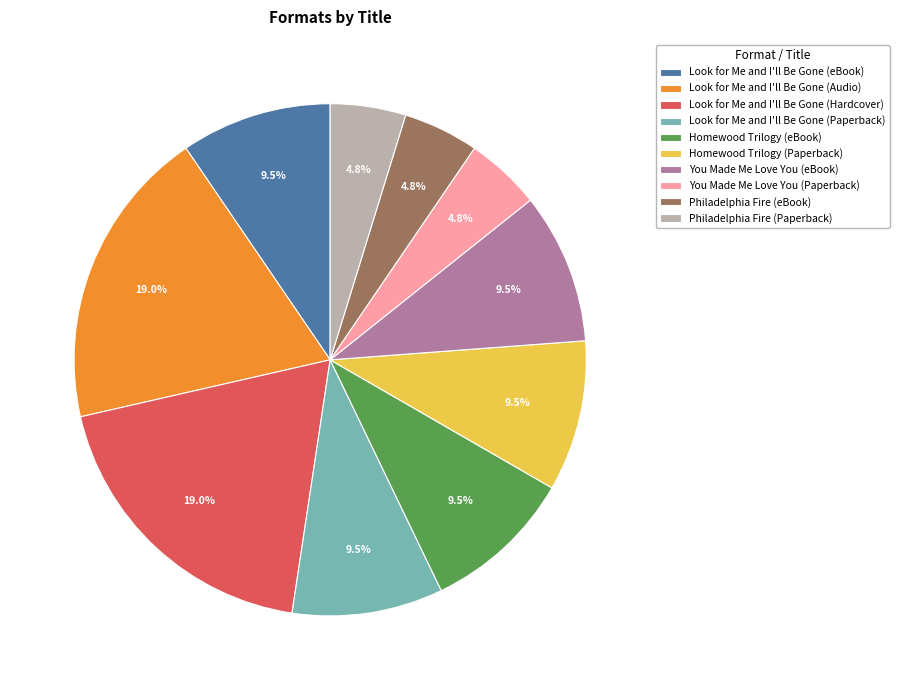

Is there any slice that represents more than half of the pie?

No